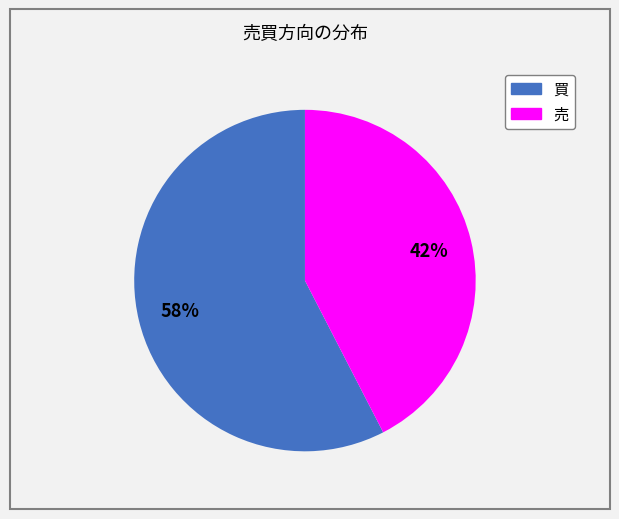

Rank the categories by value from lowest to highest.

売, 買